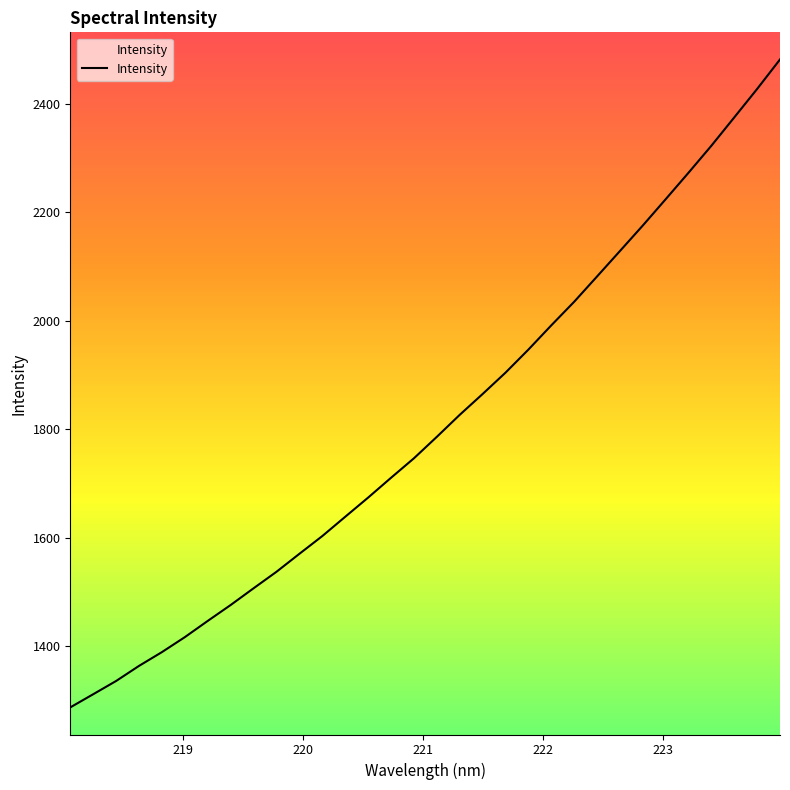

How many values exceed 1785?

16